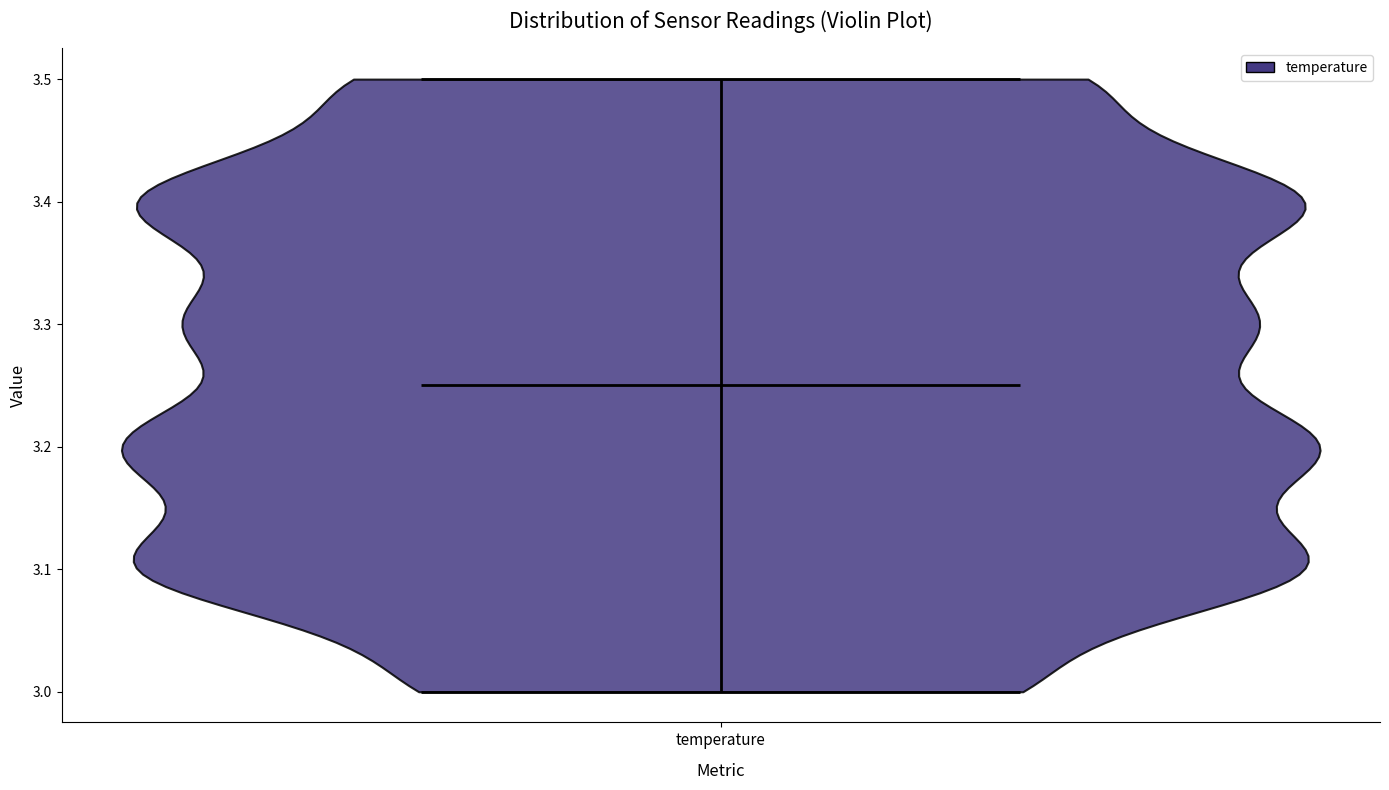

Read this violin plot against the y-axis: where its median line is, and the lowest and highest points the violin reaches. The values are not printed on the chart, so give them approximately, as read against the axis.

median line 3.25, lowest point 3.00, highest point 3.50